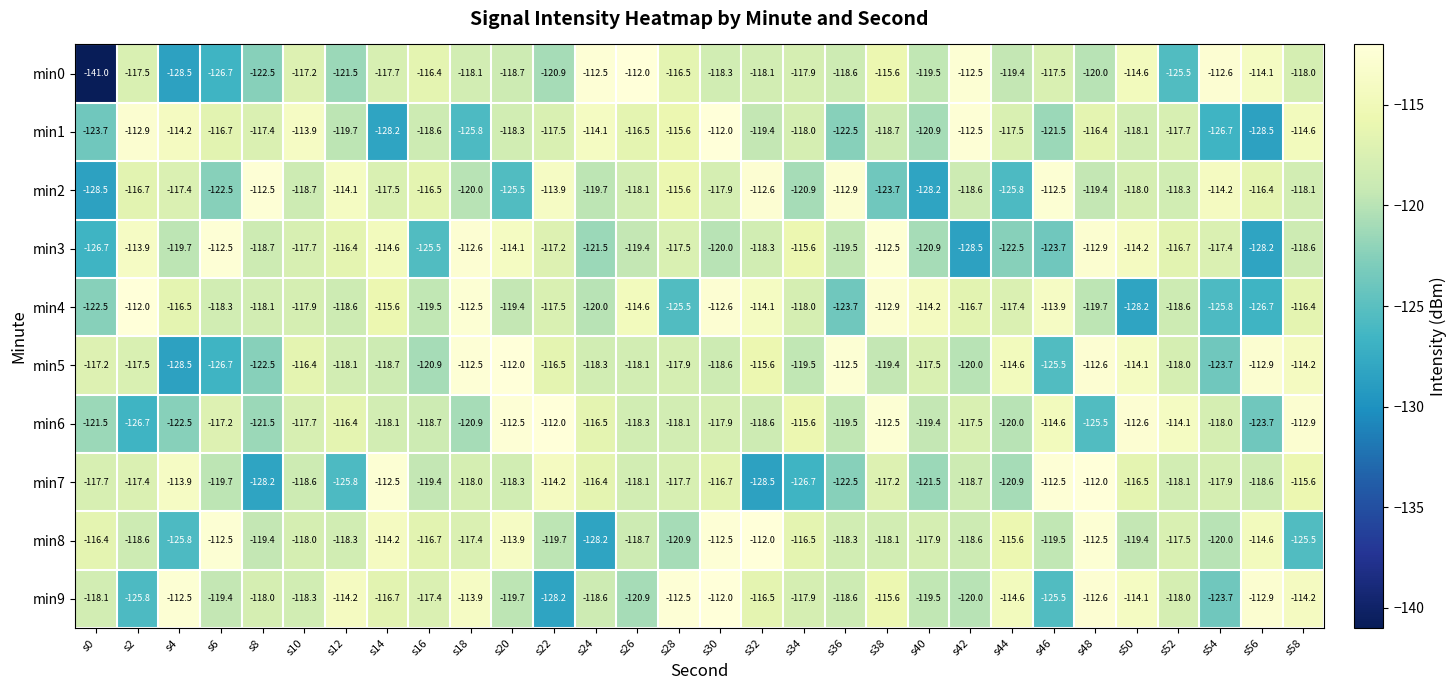

At which label is min8 closest to -120?

s54